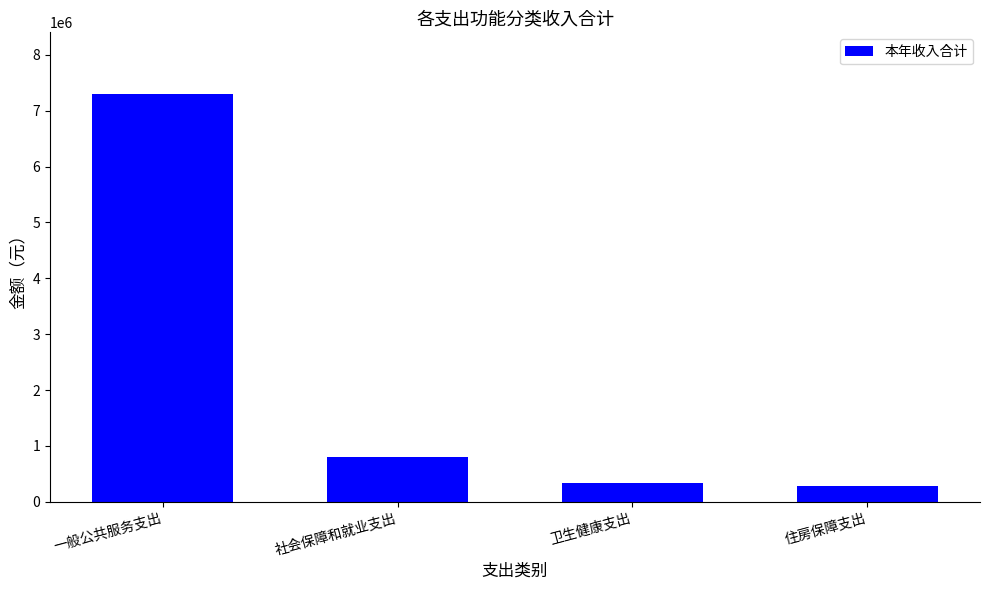

At which label is the value closest to 3793626?

社会保障和就业支出